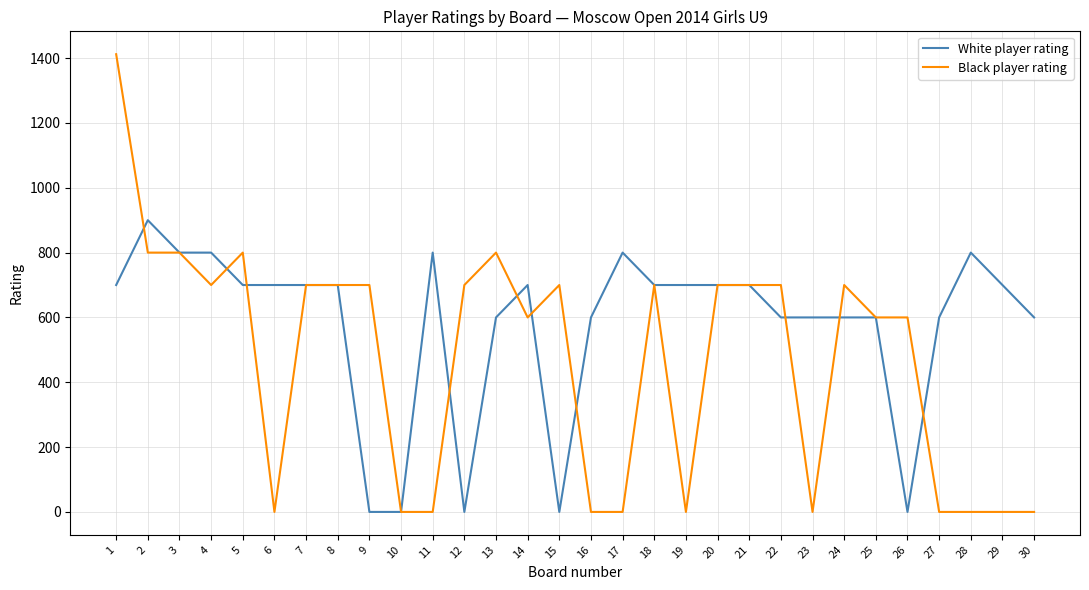

What are all the series names shown in the legend?

White player rating, Black player rating